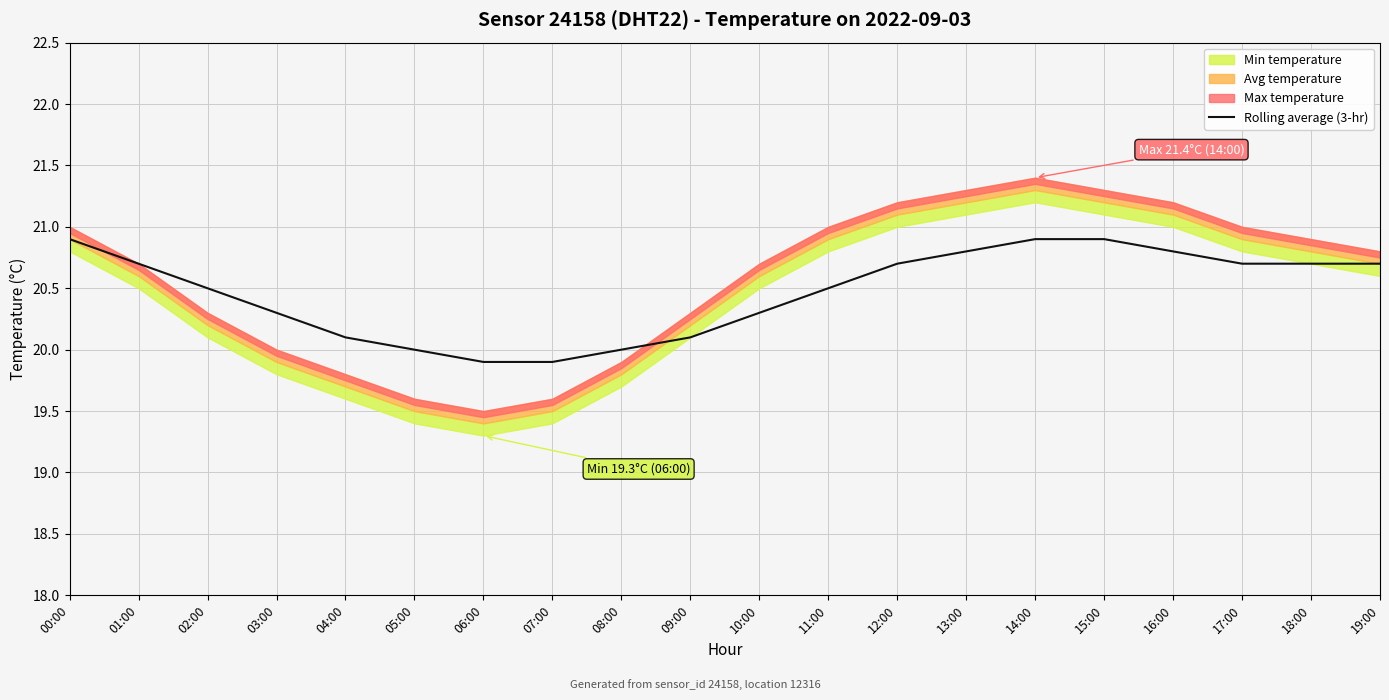

Which has a higher value, 02:00 or 12:00?

12:00